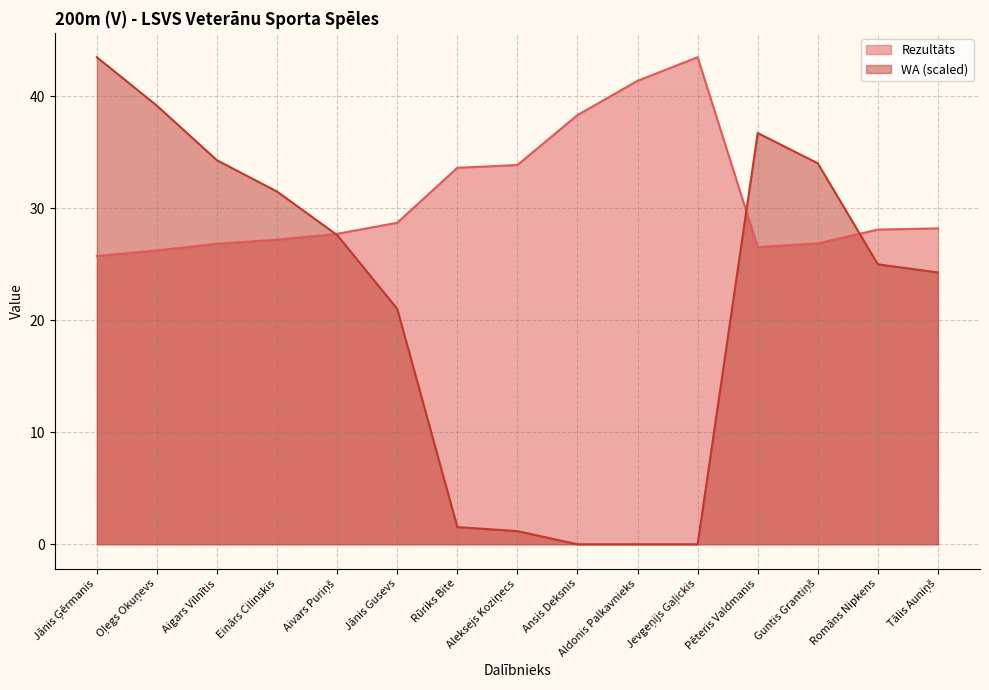

The WA series shows 2.3 at Rūriks Bite. True or false?

False